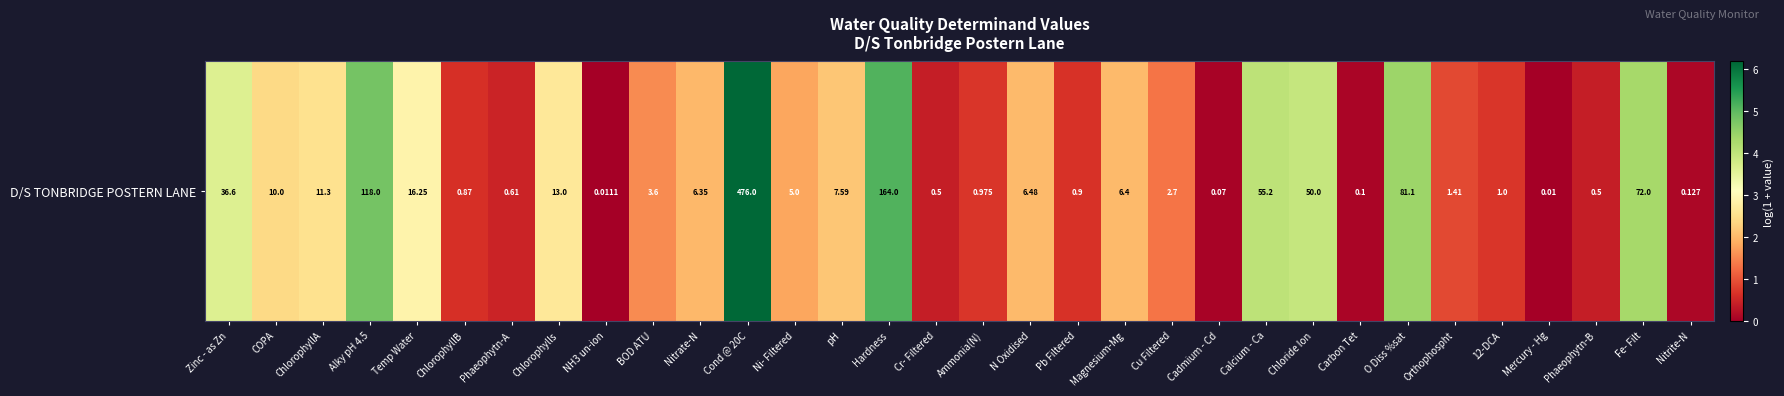

Count the number of values greater than 1.

19